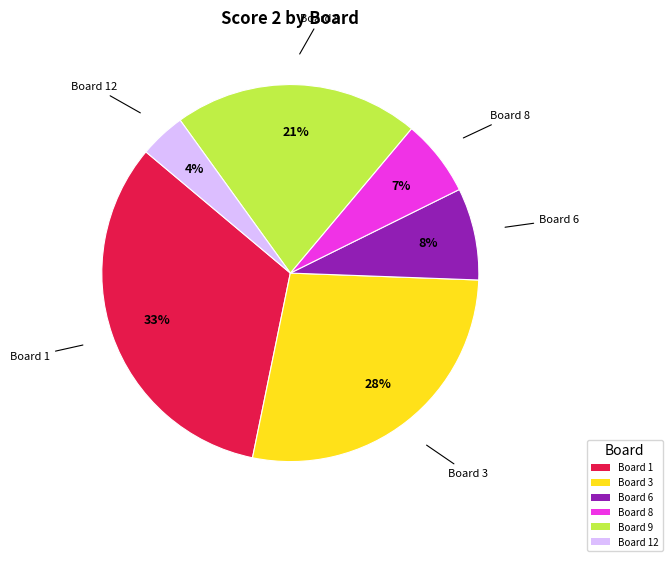

What is the smallest slice in the pie chart?

Board 12